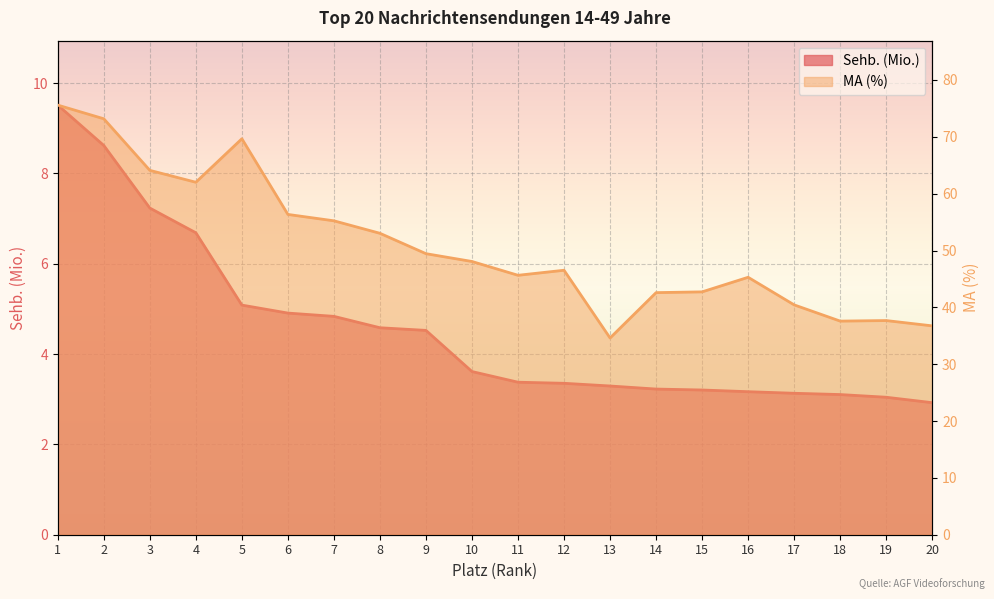

What is the approximate value of Sehb. (Mio.) at 13?

3.3